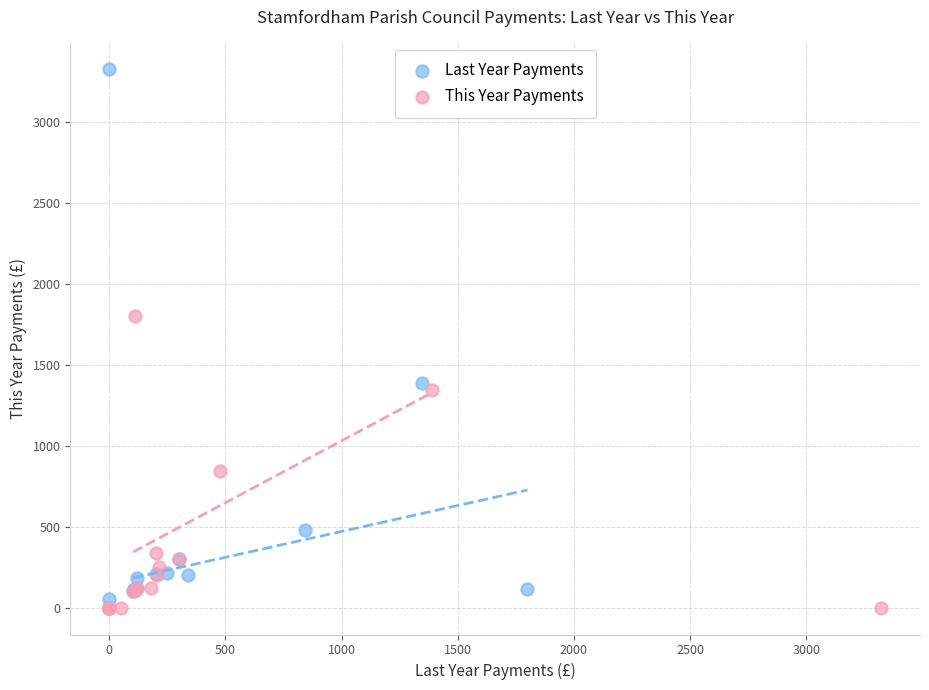

Which series has the widest spread of Y values?

Last Year Payments